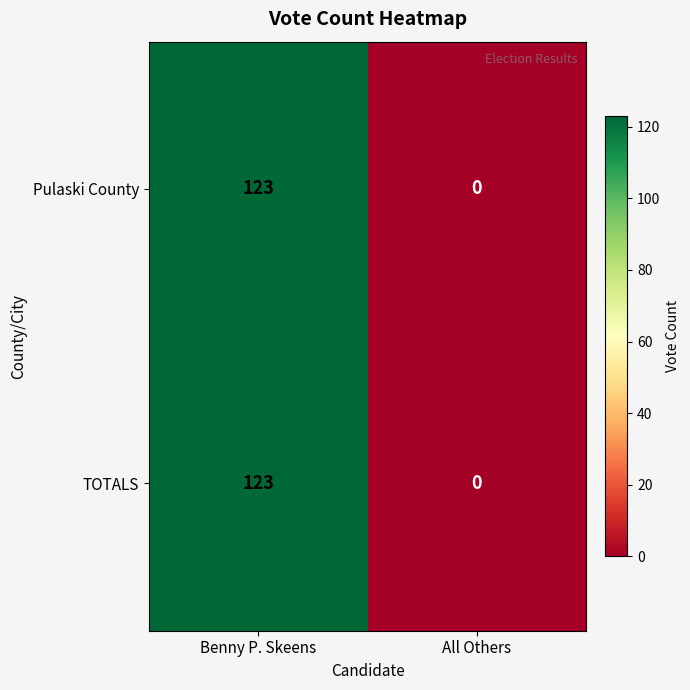

Where is TOTALS nearest to the value 61?

All Others